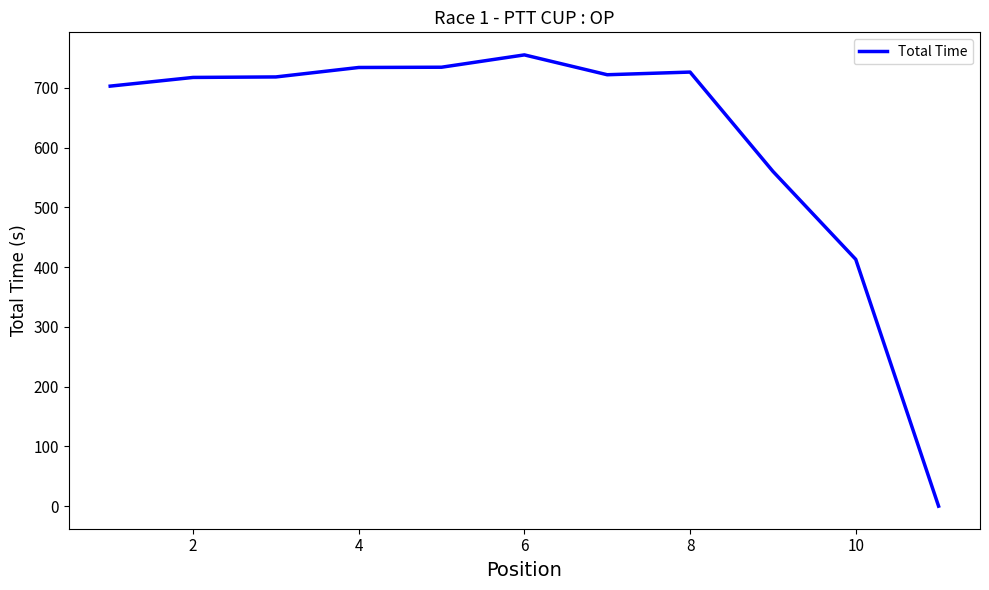

How many distinct data groups are displayed?

1